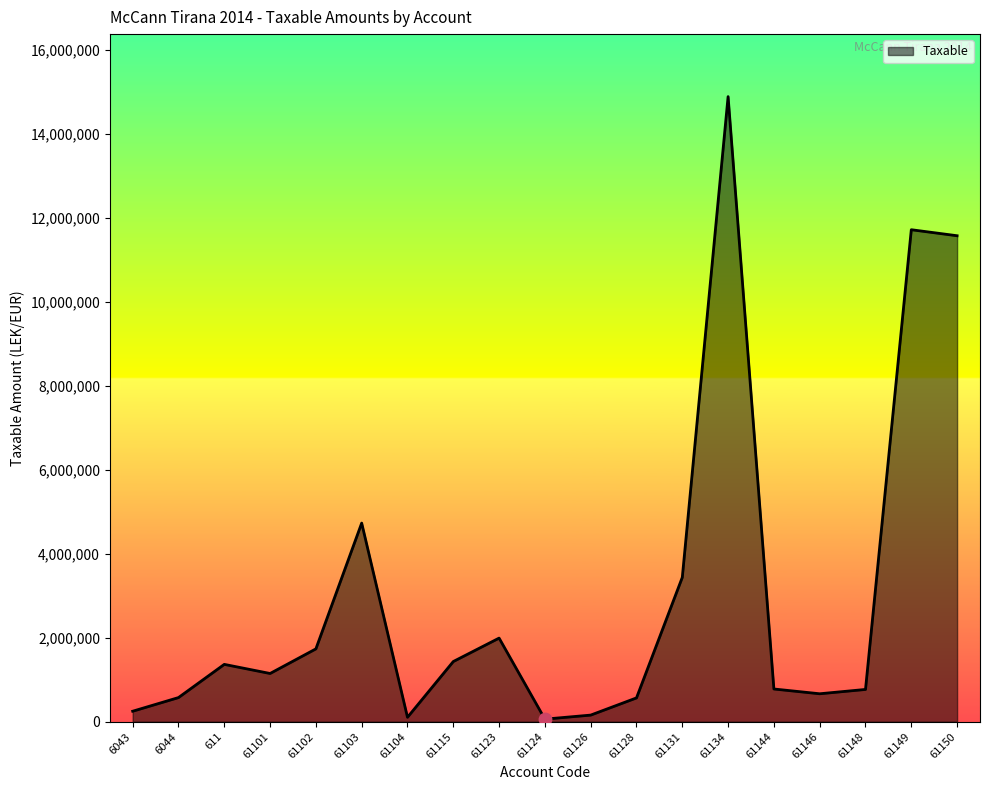

What is the ratio of the value at 61101 to the value at 61128?

2.0